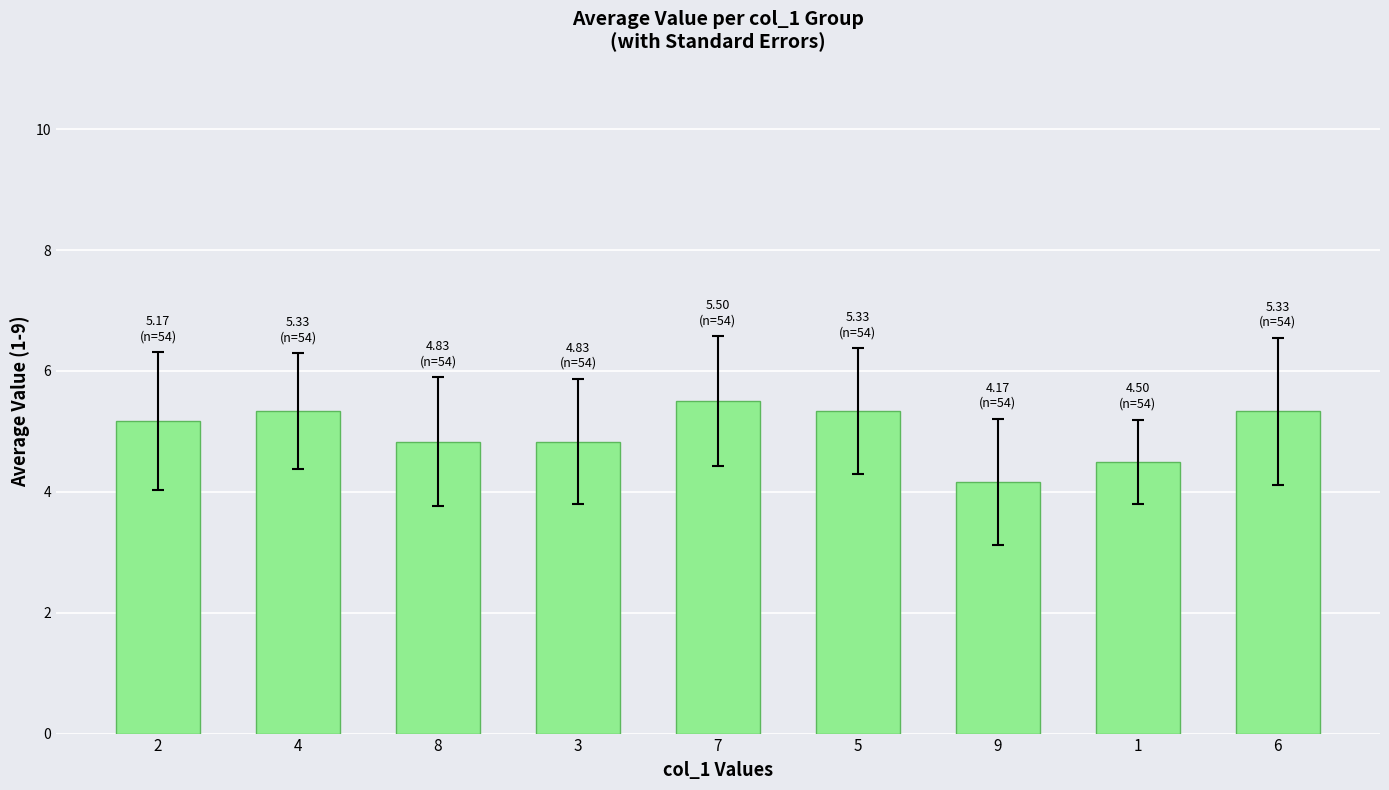

Are the bars grouped side by side (vs. stacked)?

No